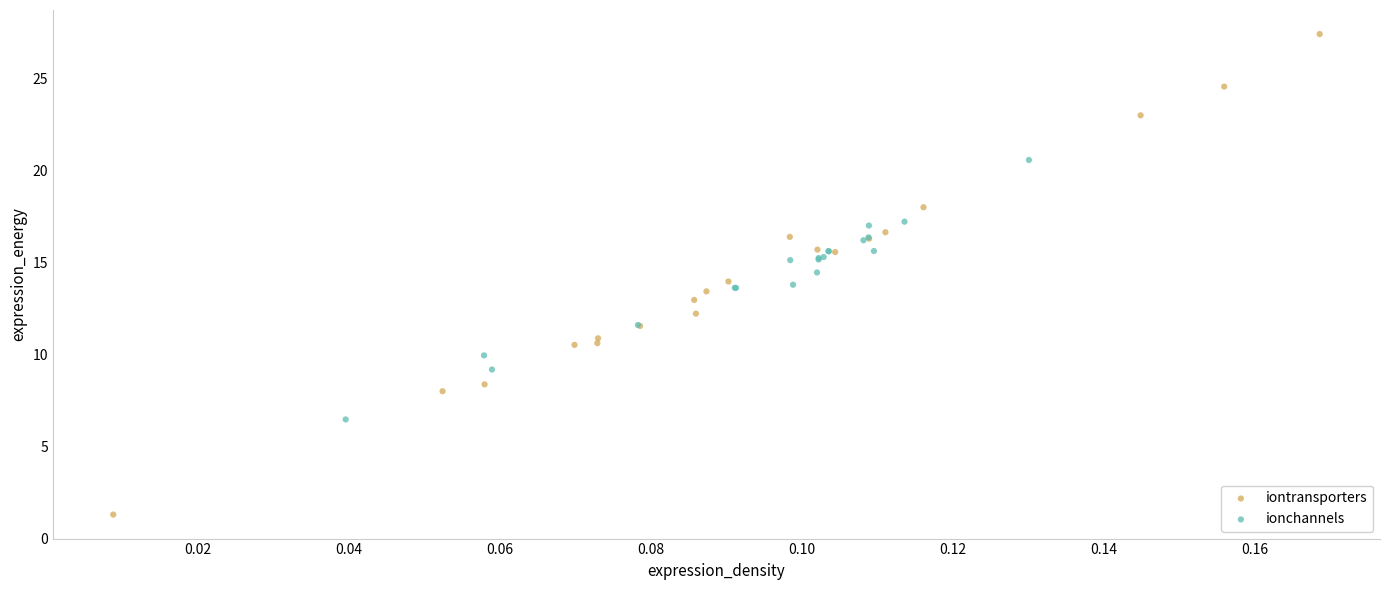

Which series has the largest Y range (max minus min)?

iontransporters